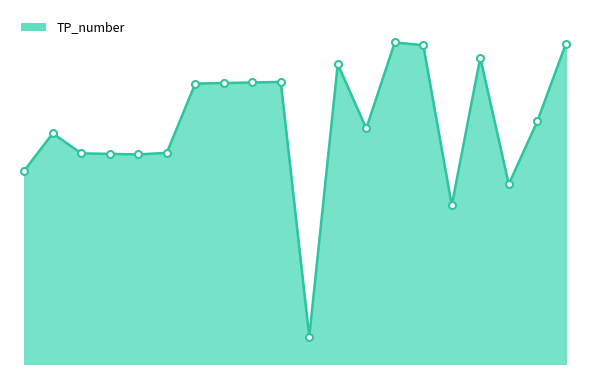

Is this an area chart (filled region under the line)?

Yes